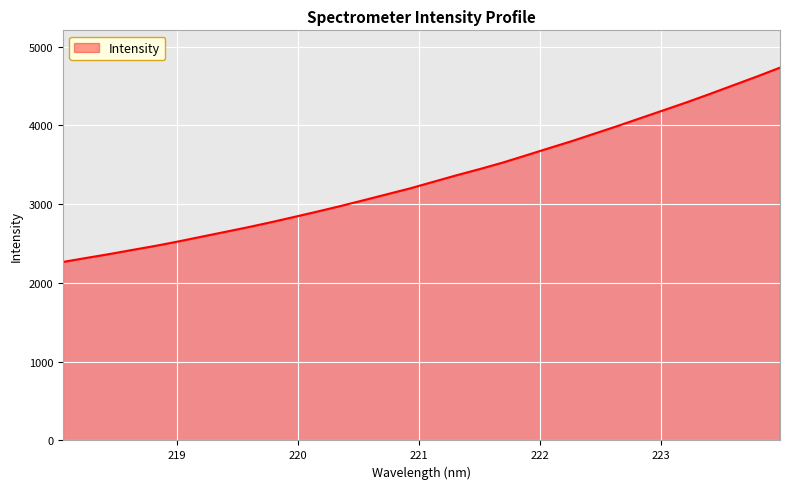

What is the minimum value shown in the chart?

2266.9